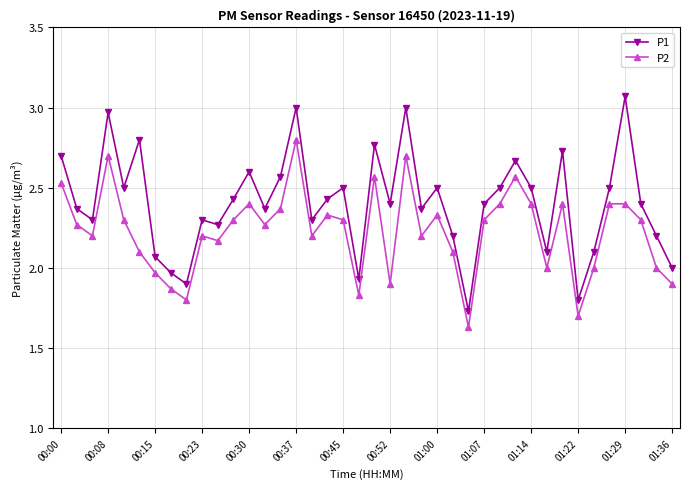

Which series has the largest range (max minus min)?

P1